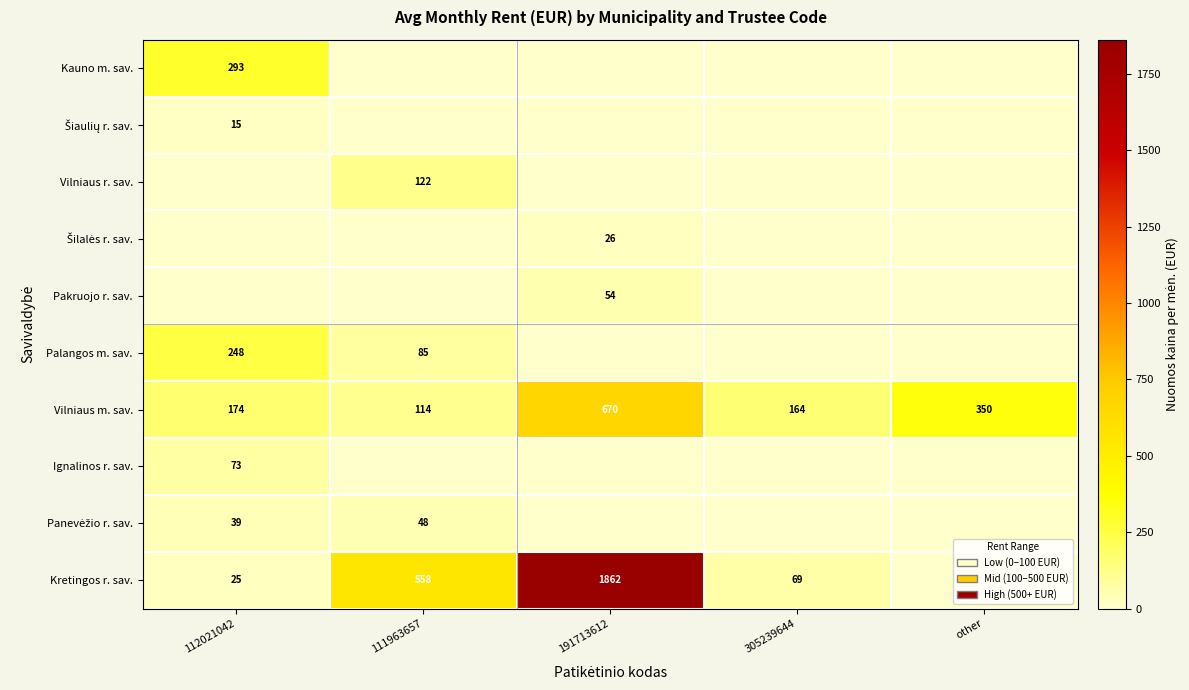

At which category is the sum across all series the highest?

191713612